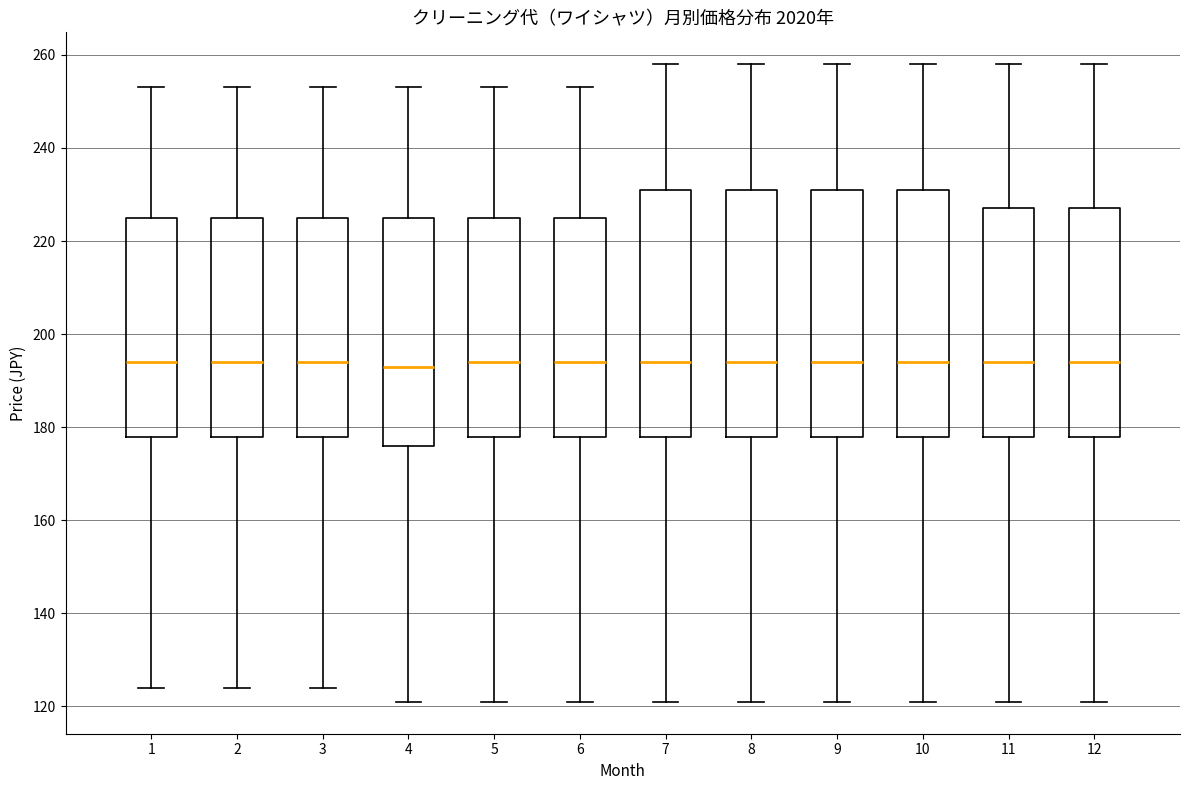

Reading left to right, read every box against the y-axis: the position of its median line, the range the box covers, and the ends of its whiskers. The values are not printed on the chart, so give them approximately, as read against the axis.

1: median 194, box 178 to 226, whiskers 124 to 254
2: median 194, box 178 to 226, whiskers 124 to 254
3: median 194, box 178 to 226, whiskers 124 to 254
4: median 194, box 176 to 226, whiskers 122 to 254
5: median 194, box 178 to 226, whiskers 122 to 254
6: median 194, box 178 to 226, whiskers 122 to 254
7: median 194, box 178 to 232, whiskers 122 to 258
8: median 194, box 178 to 232, whiskers 122 to 258
9: median 194, box 178 to 232, whiskers 122 to 258
10: median 194, box 178 to 232, whiskers 122 to 258
11: median 194, box 178 to 228, whiskers 122 to 258
12: median 194, box 178 to 228, whiskers 122 to 258